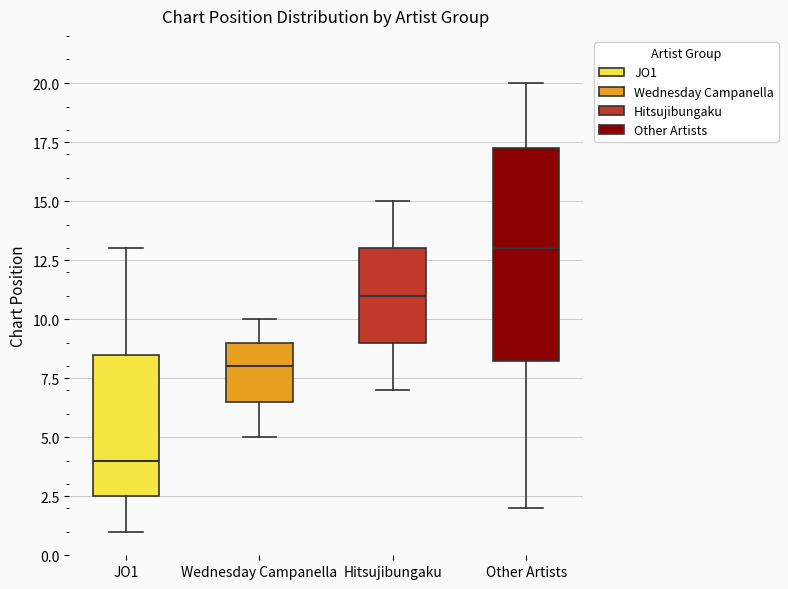

Reading left to right, transcribe this box plot: for each box, give where its median line is, the range the box spans, and where its two whiskers end, as read against the y-axis. The values are not printed on the chart, so give them approximately, as read against the axis.

JO1: median 4.0, box 2.5 to 8.5, whiskers 1.0 to 13.0
Wednesday Campanella: median 8.0, box 6.5 to 9.0, whiskers 5.0 to 10.0
Hitsujibungaku: median 11.0, box 9.0 to 13.0, whiskers 7.0 to 15.0
Other Artists: median 13.0, box 8.5 to 17.5, whiskers 2.0 to 20.0